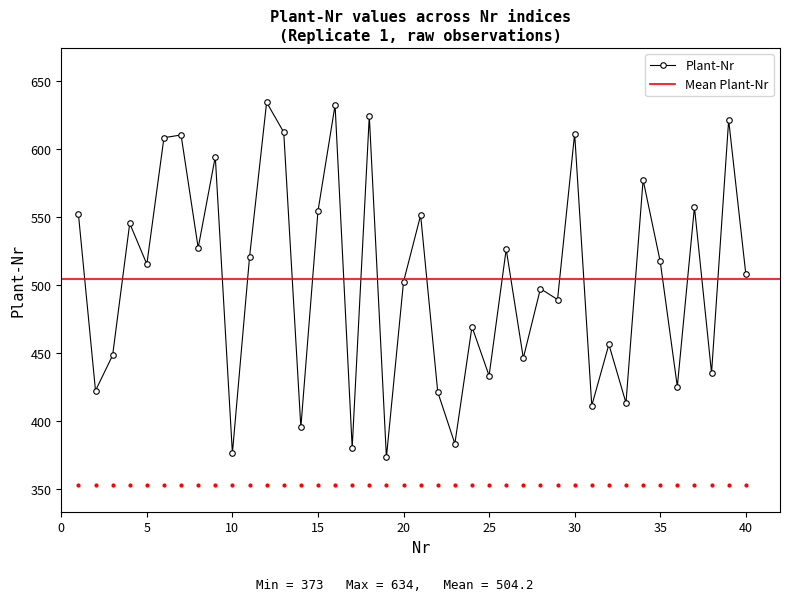

The value of Plant-Nr at 30 is 611. True or false?

True